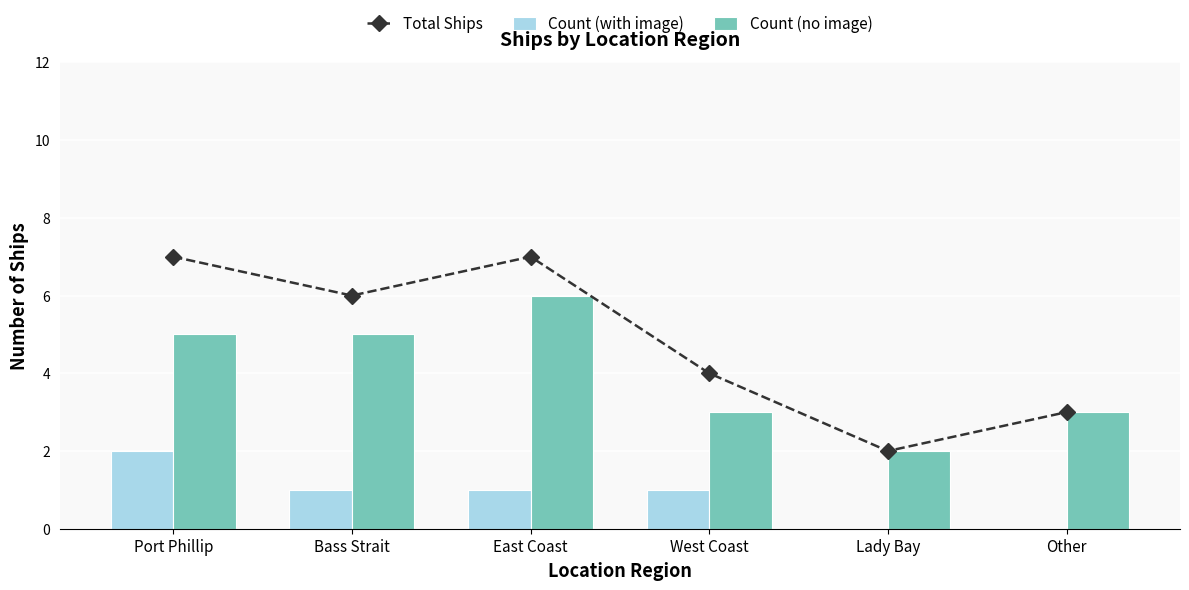

What is the minimum value for Total Ships?

2